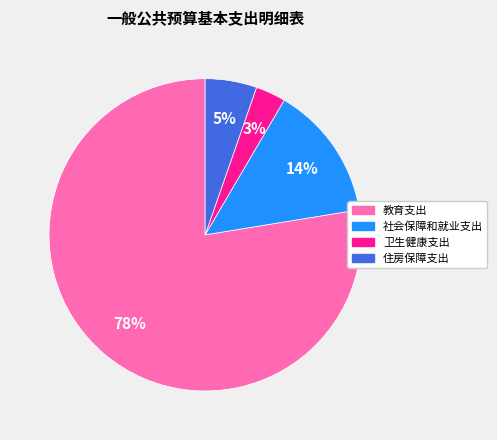

Which category has the biggest portion of the pie?

教育支出